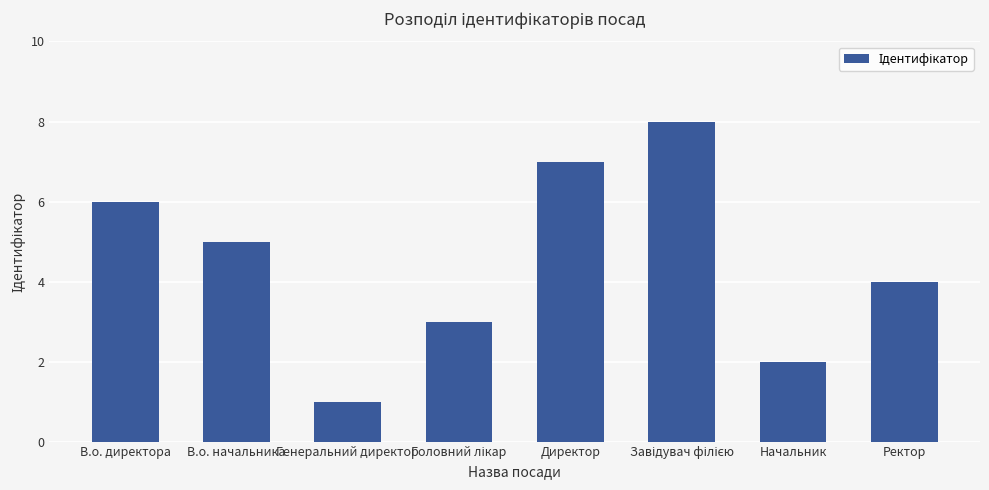

What is the smallest value displayed?

1